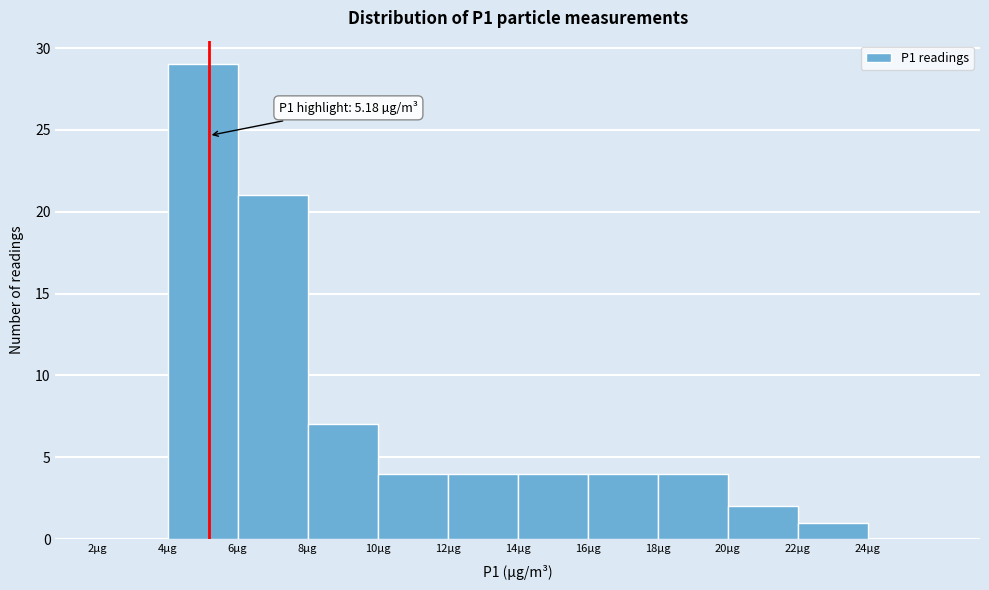

Over which range of the x-axis is the bar tallest?

4 to 6